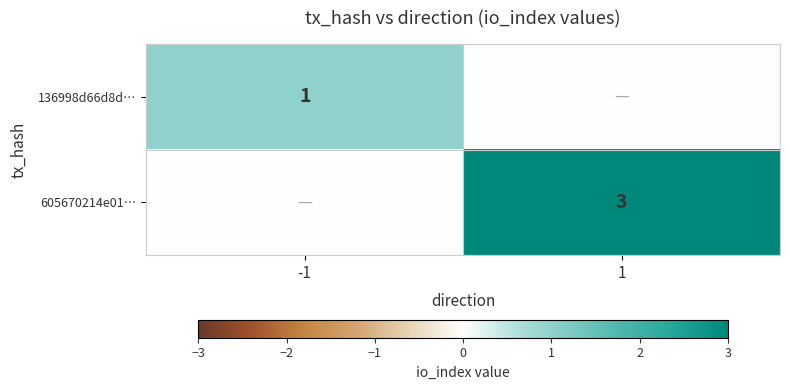

Which category has the highest value in the 136998d66d8d… series?

-1